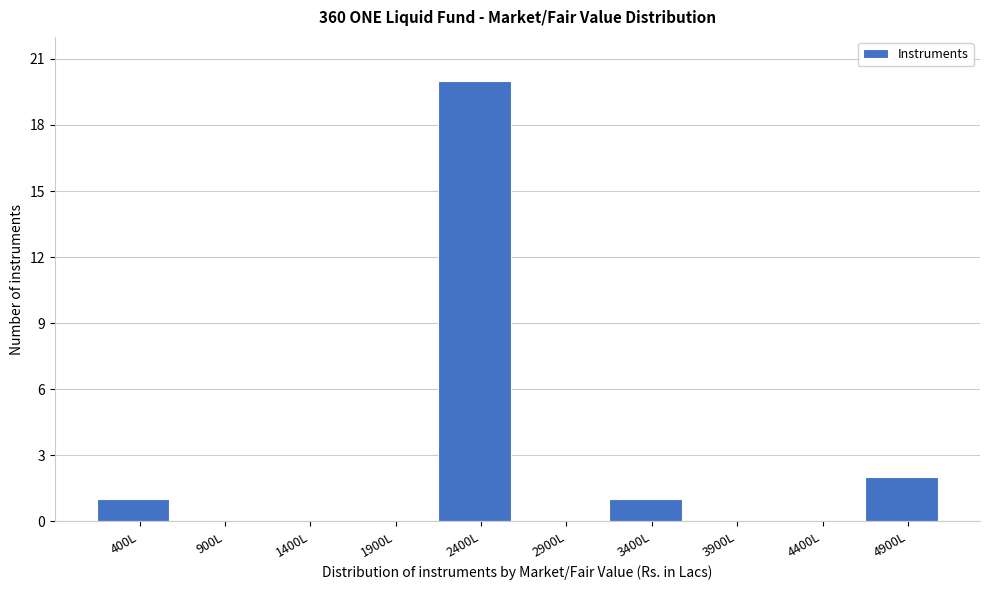

Which has a higher value, 400L or 2900L?

400L